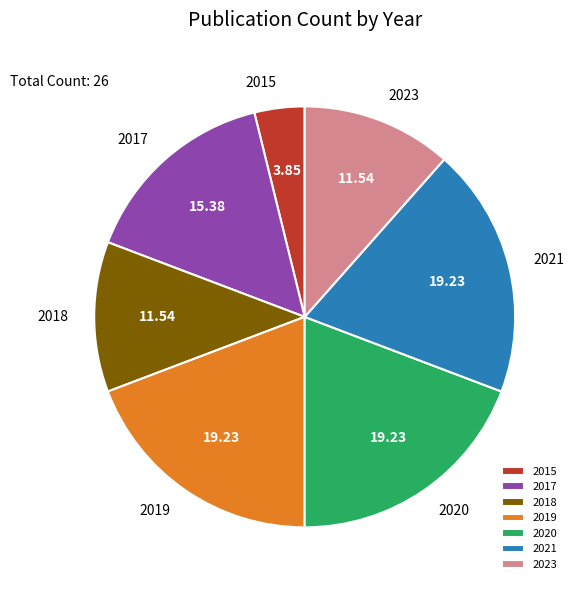

Is the sum of 2018 and 2015 greater than half?

No